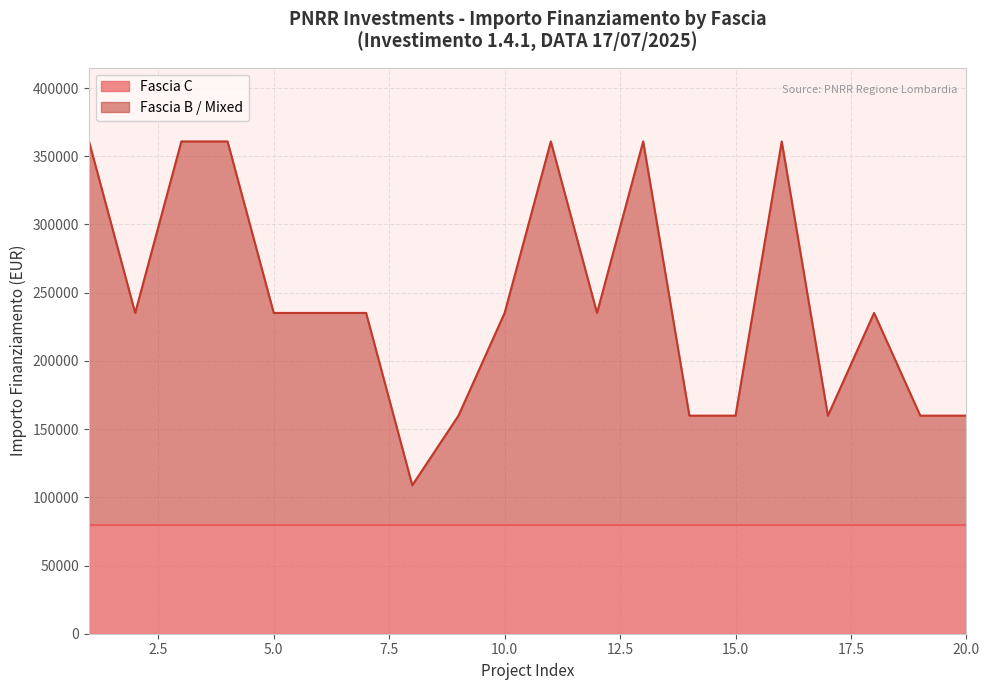

What is the maximum value for Fascia C?

79922